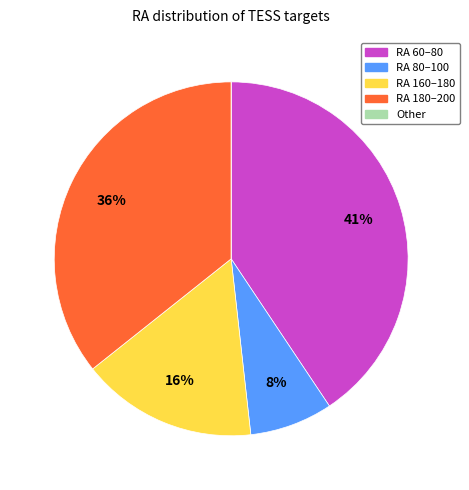

True or false: RA 80–100 accounts for 8% of the total.

True